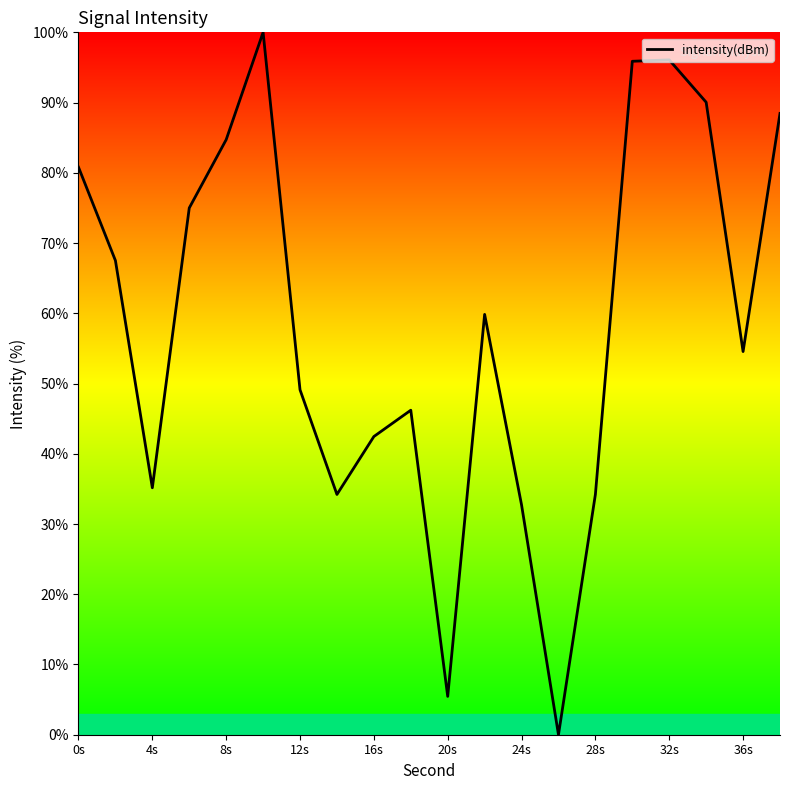

What is the greatest value displayed?

100.0